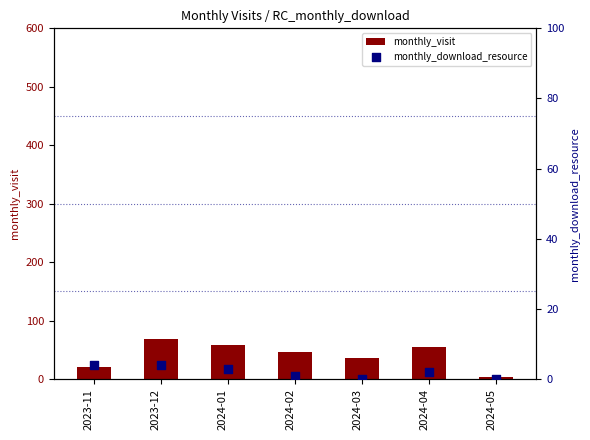

Which series has the largest total across all categories?

monthly_visit